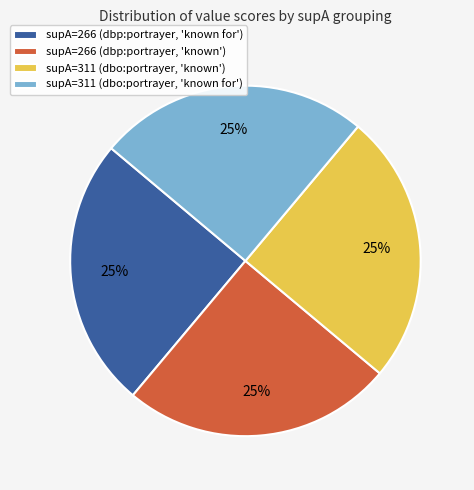

To the nearest percent, what percentage of the pie is supA=266 (dbp:portrayer, 'known')?

25%